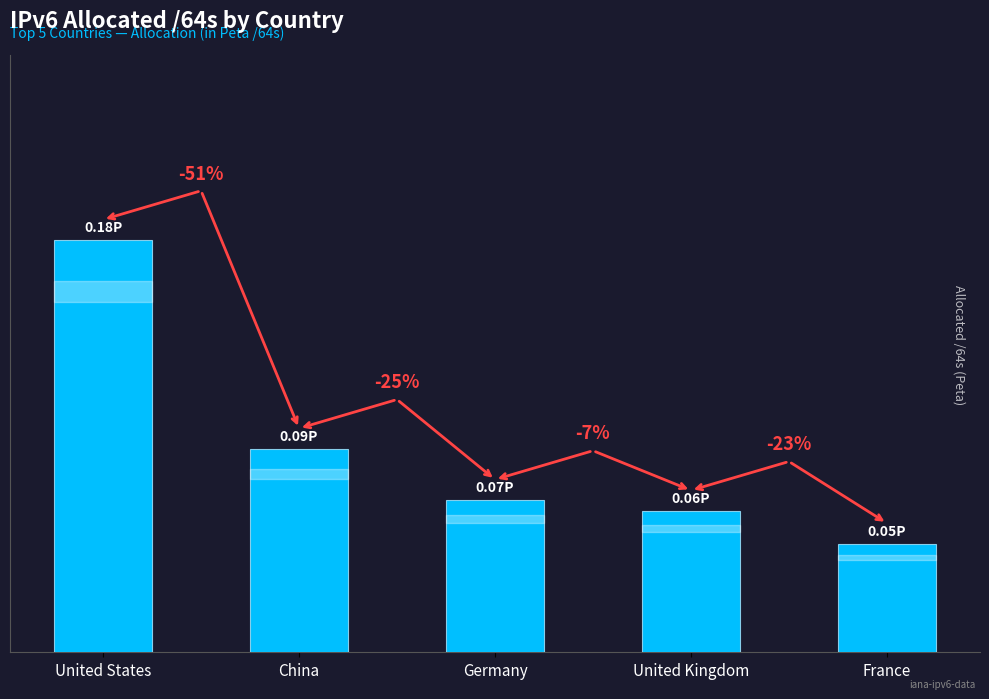

Does the chart contain any negative values?

No